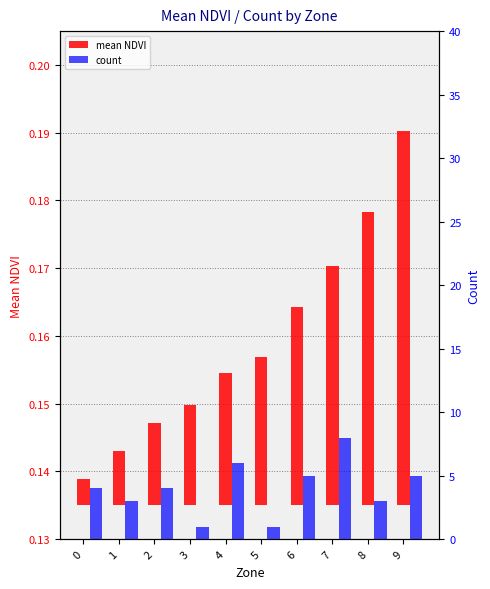

At how many categories does at least one series exceed 4?

4